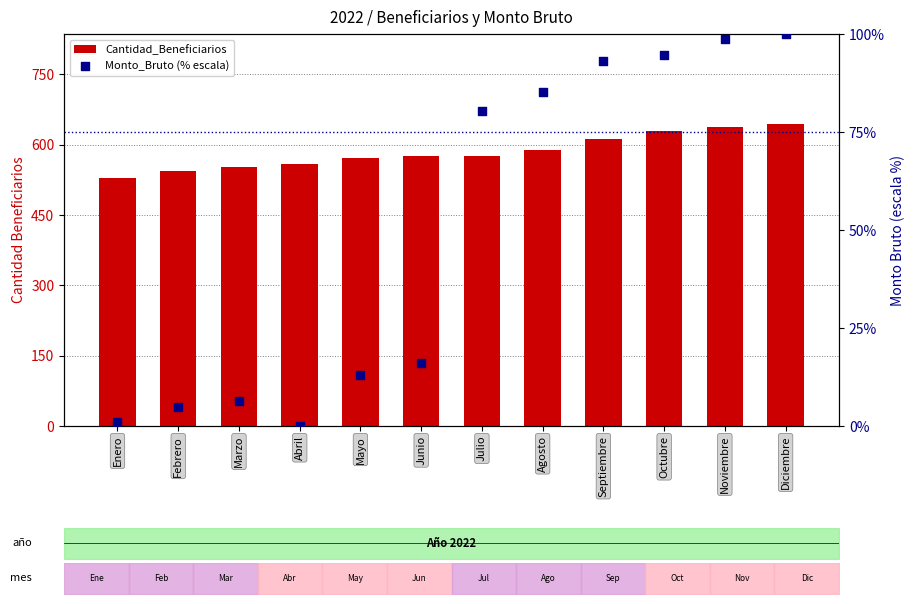

What is the total value across all series at Diciembre?

743.0